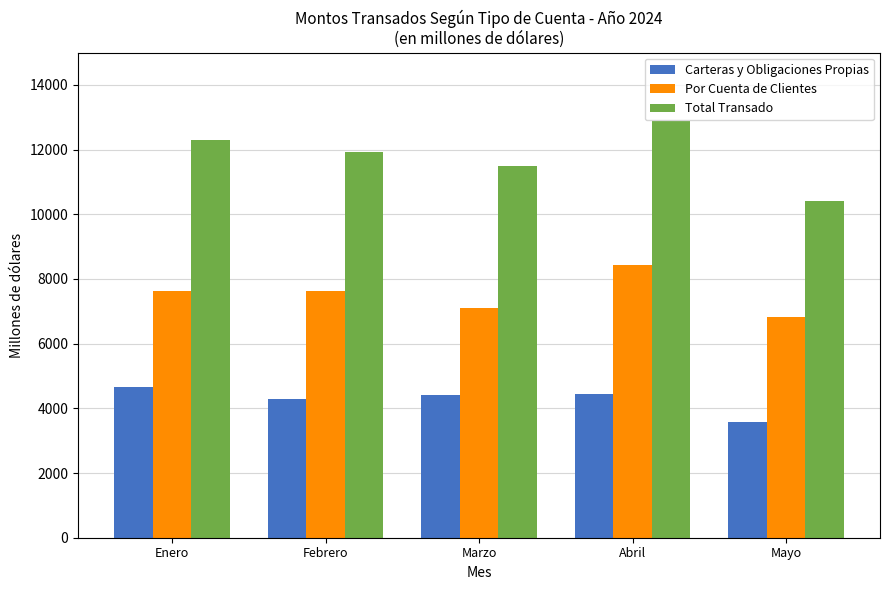

List the series in order of their peak value, highest first.

Total Transado, Por Cuenta de Clientes, Carteras y Obligaciones Propias